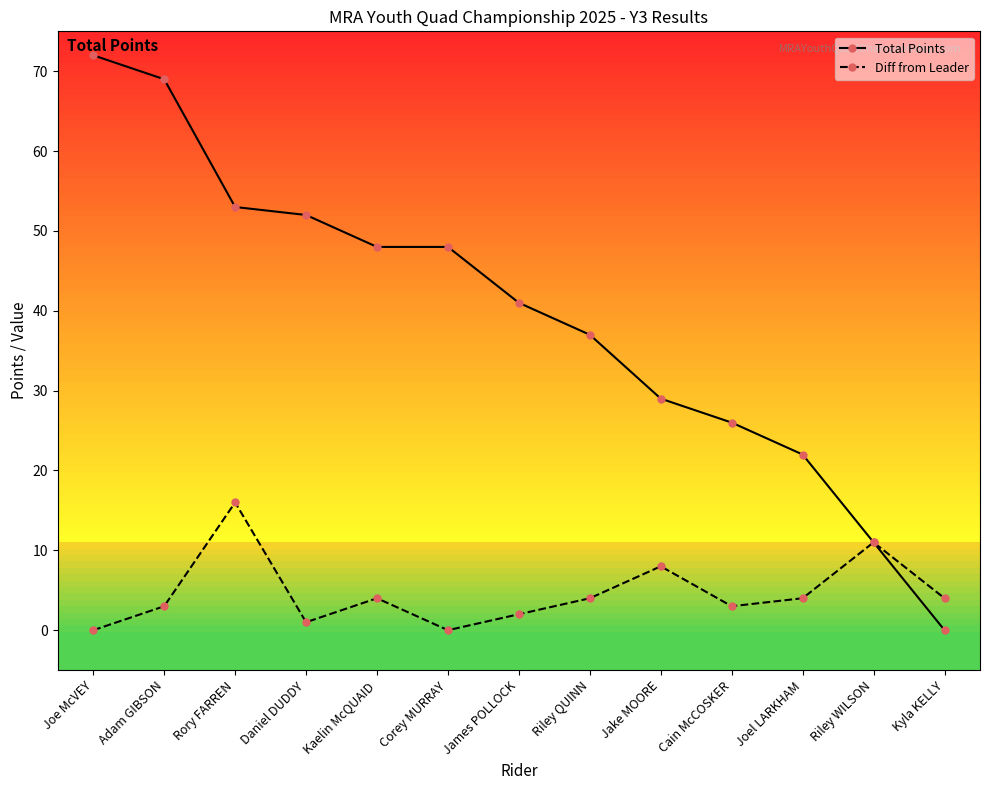

Rank the series by their maximum value, from lowest to highest.

Diff from Leader, Total Points